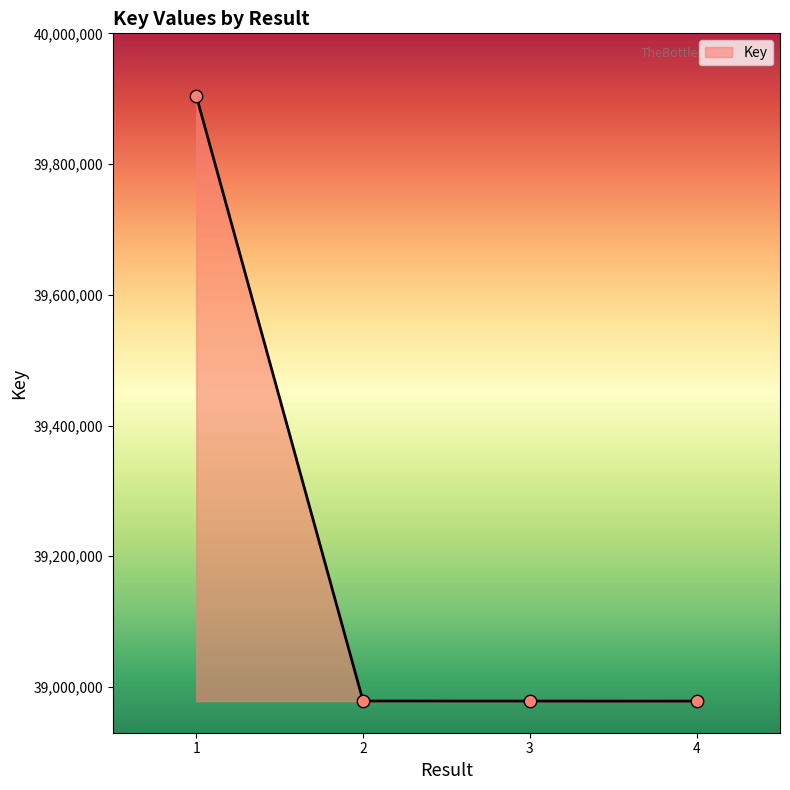

Which has a higher value, 1 or 2?

1